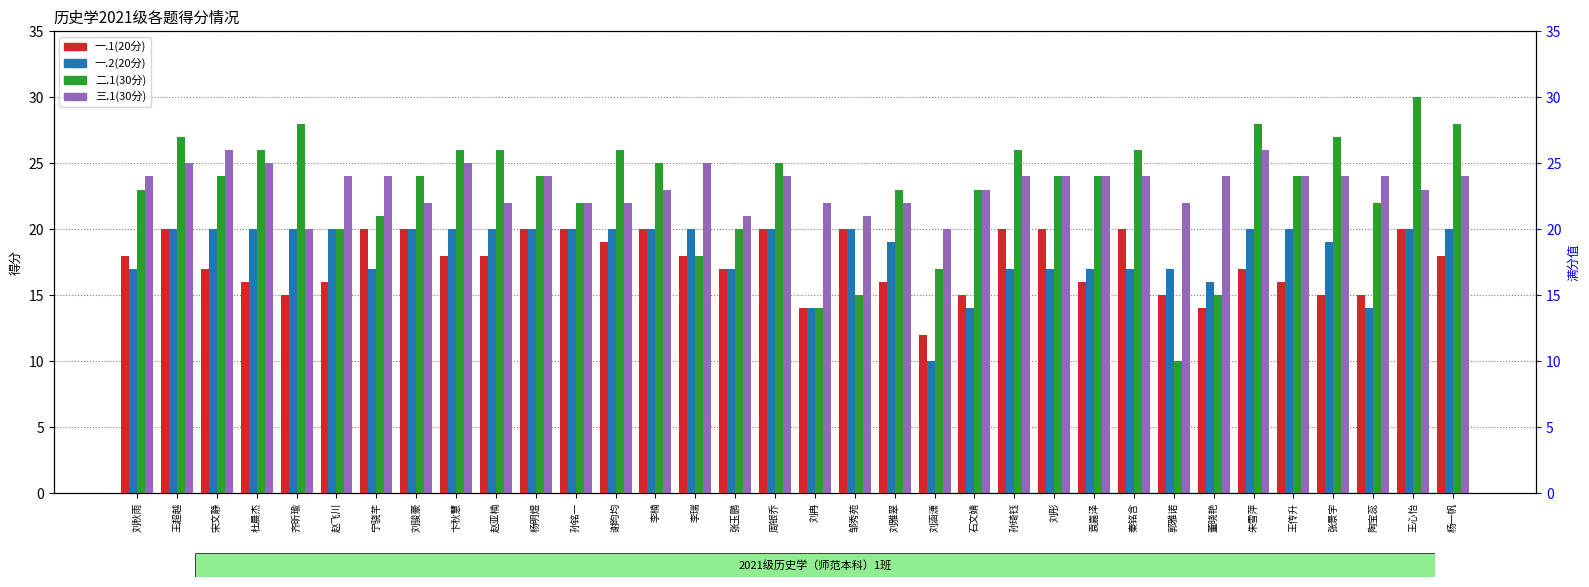

List the labels in order of 一.2(20分) value, largest first.

王超越, 宋文静, 杜晨杰, 齐昕瑜, 赵飞川, 刘骏豪, 卞秋慧, 赵亚楠, 杨明煜, 孙铭一, 谢昀均, 李楠, 李瑞, 周银乔, 邹秀苑, 朱雪萍, 王传升, 王心怡, 杨一帆, 刘雅翠, 张景宇, 刘秋雨, 宁骁芊, 张玉鹏, 孙琦钰, 刘彤, 袁嘉泽, 秦铭含, 郭雅诺, 董晓艳, 刘冉, 石文婧, 陶宝蕊, 刘涵潇